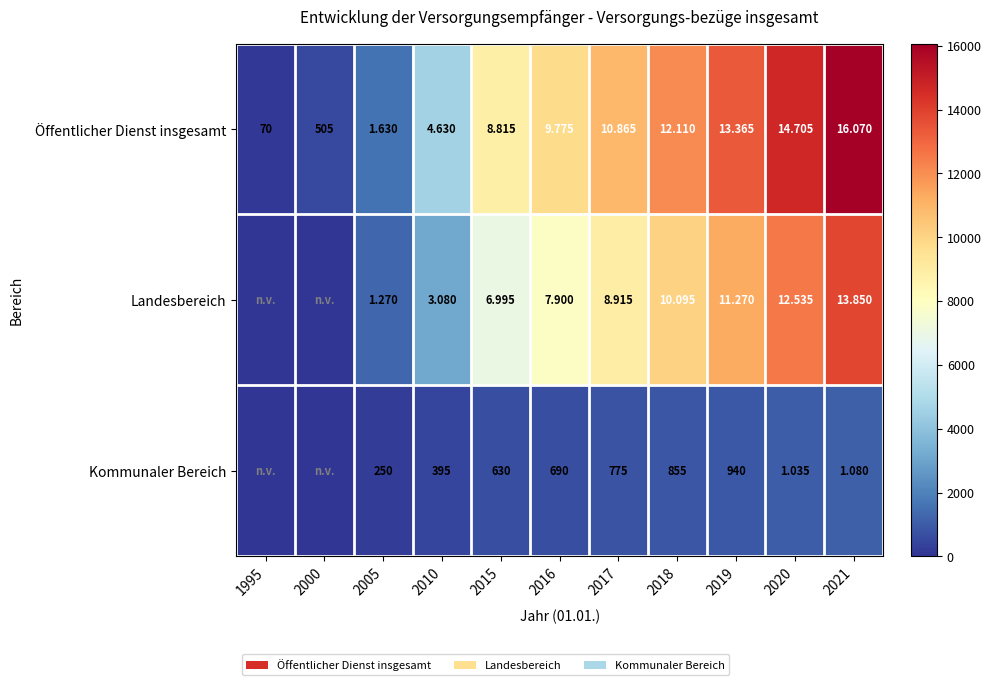

Between 2019 and 2018, which is larger?

2019